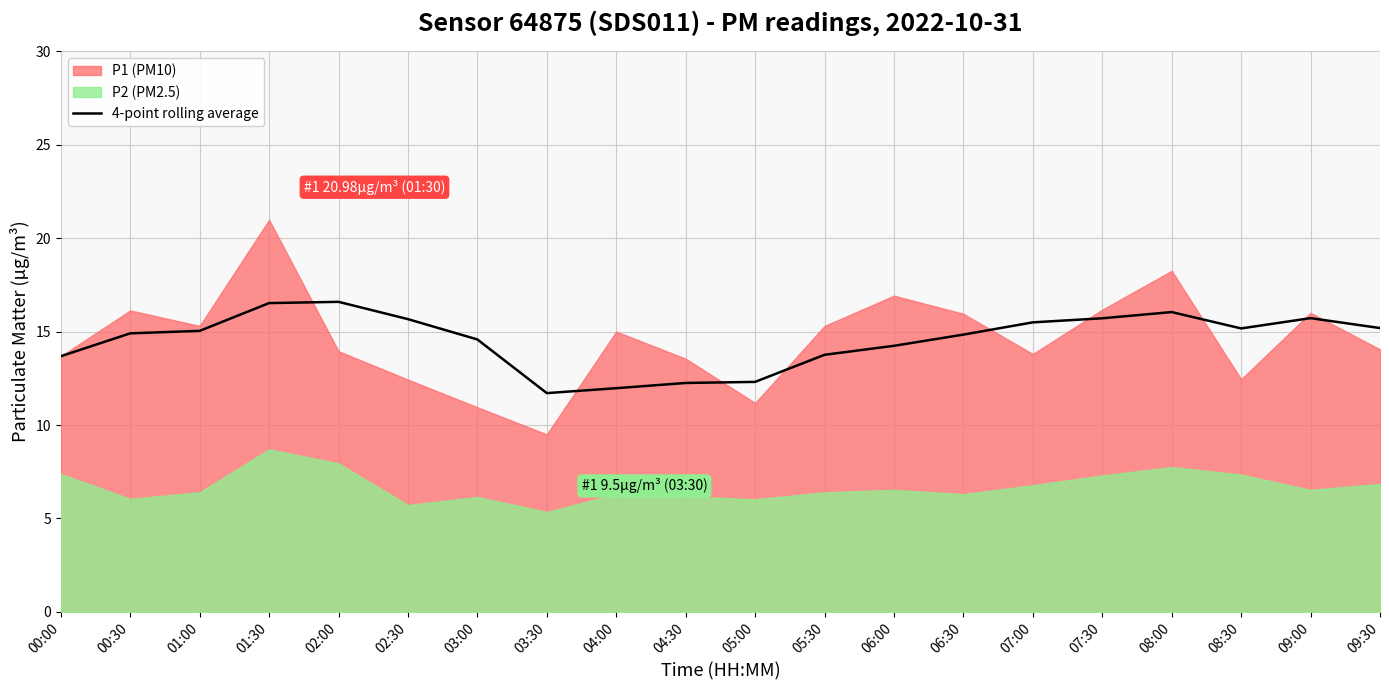

Between 08:30 and 03:30, which is larger?

08:30